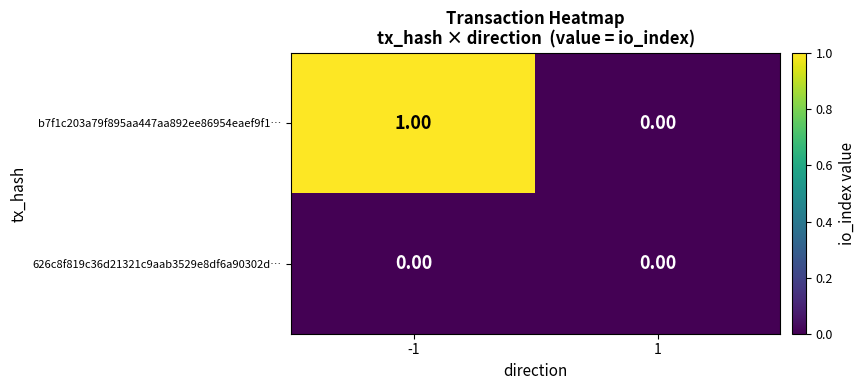

Rank the series by their average value, from lowest to highest.

626c8f819c36d21321c9aab3529e8df6a90302d…, b7f1c203a79f895aa447aa892ee86954eaef9f1…